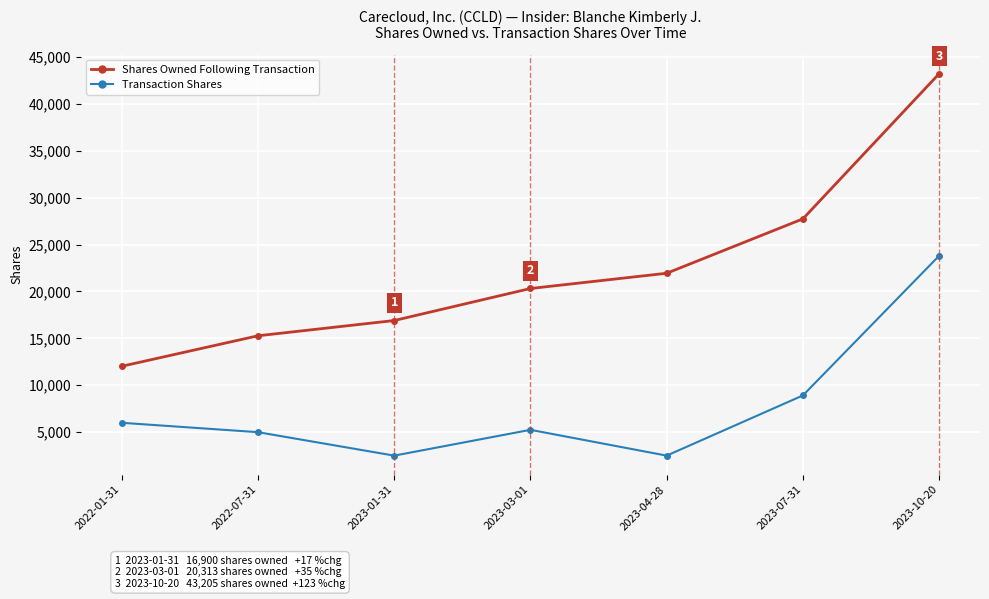

True or false: Shares Owned Following Transaction and Transaction Shares intersect in this chart.

False